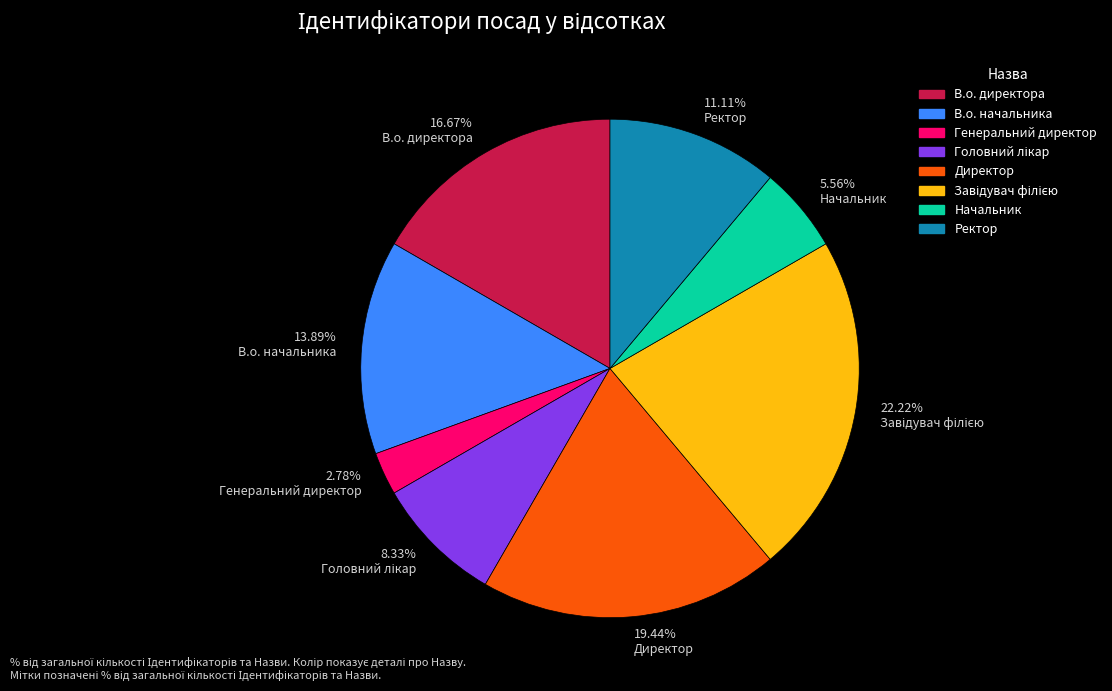

Does any single category account for the majority?

No